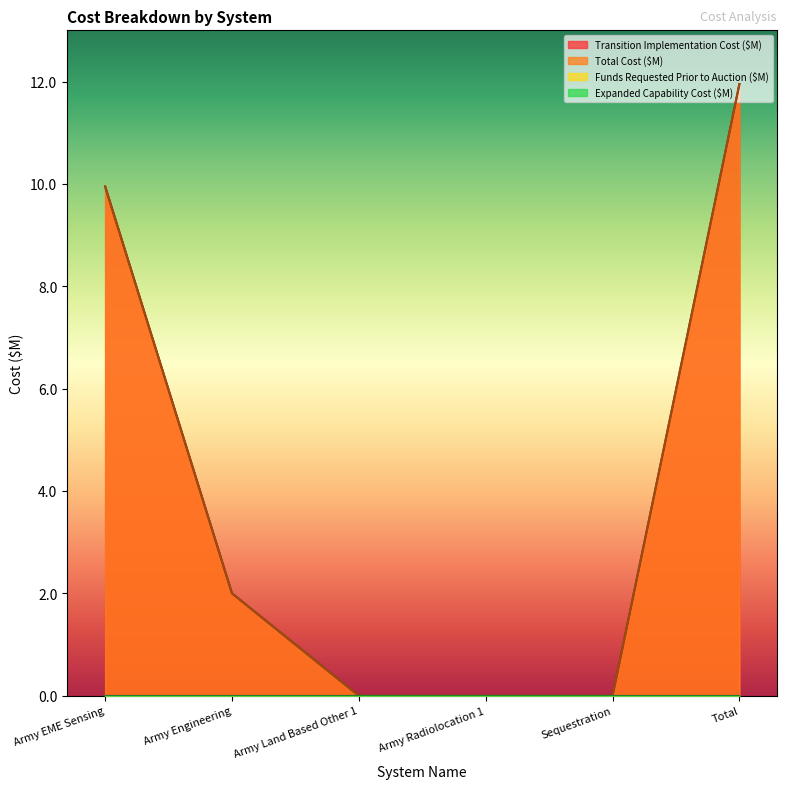

True or false: Total Cost ($M) has a value of 2.0 at Army EME Sensing.

False